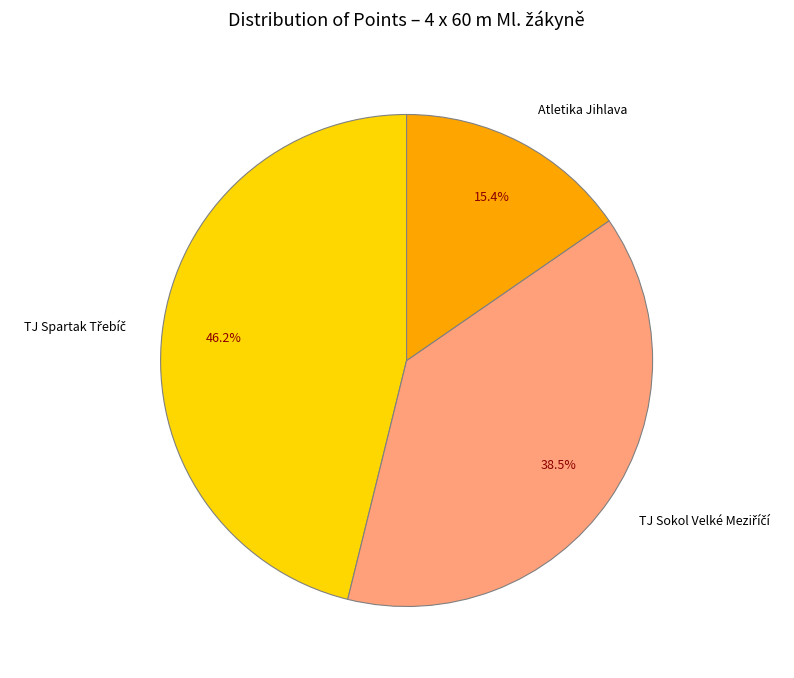

True or false: Atletika Jihlava accounts for 15% of the total.

True